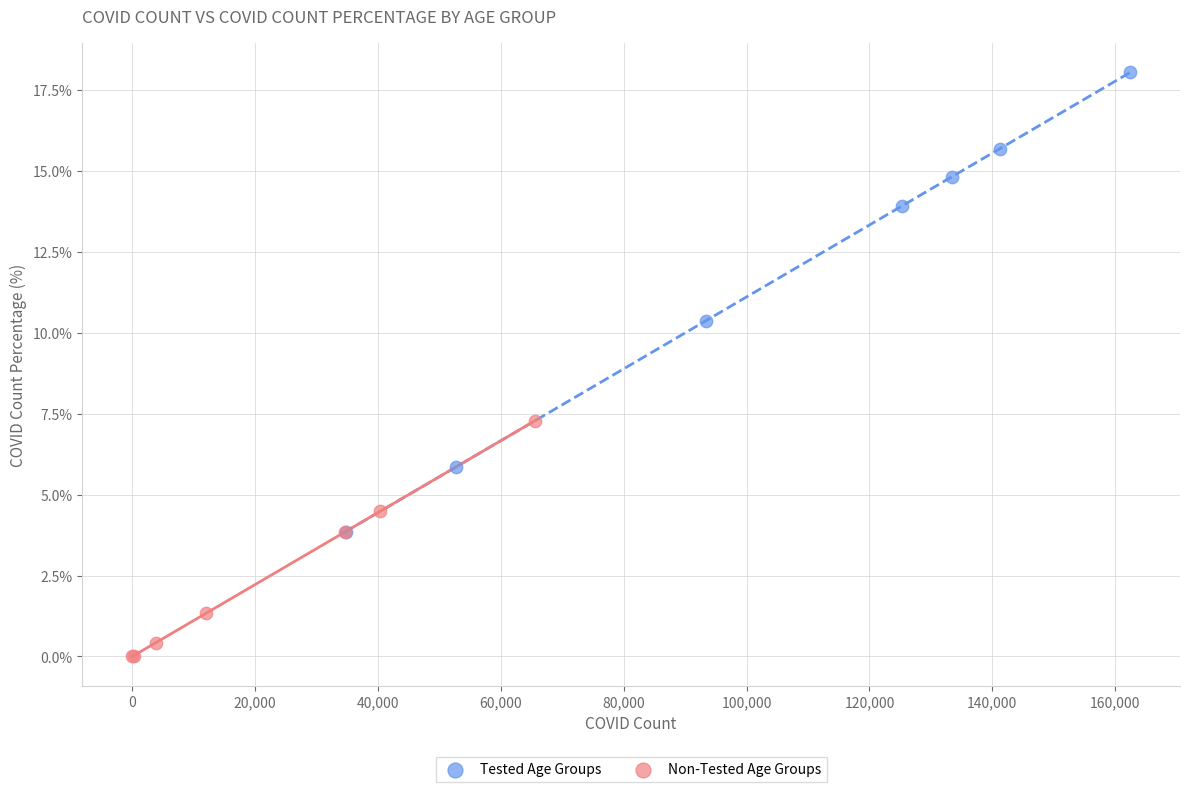

Which series has the largest Y range (max minus min)?

Tested Age Groups